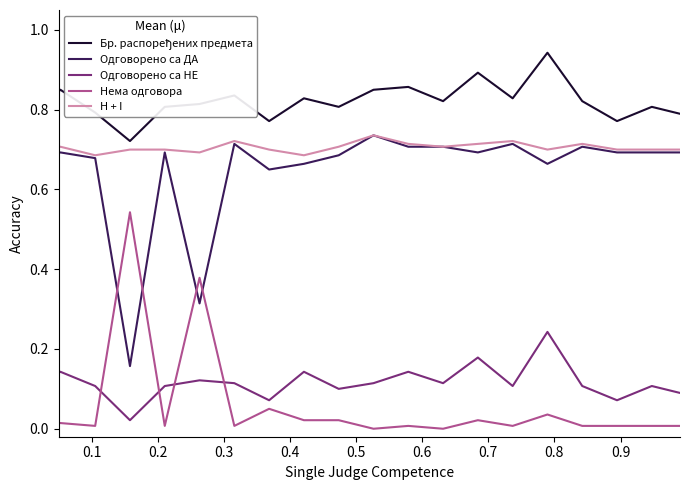

True or false: Нема одговора and Одговорено са НЕ cross at least once.

True